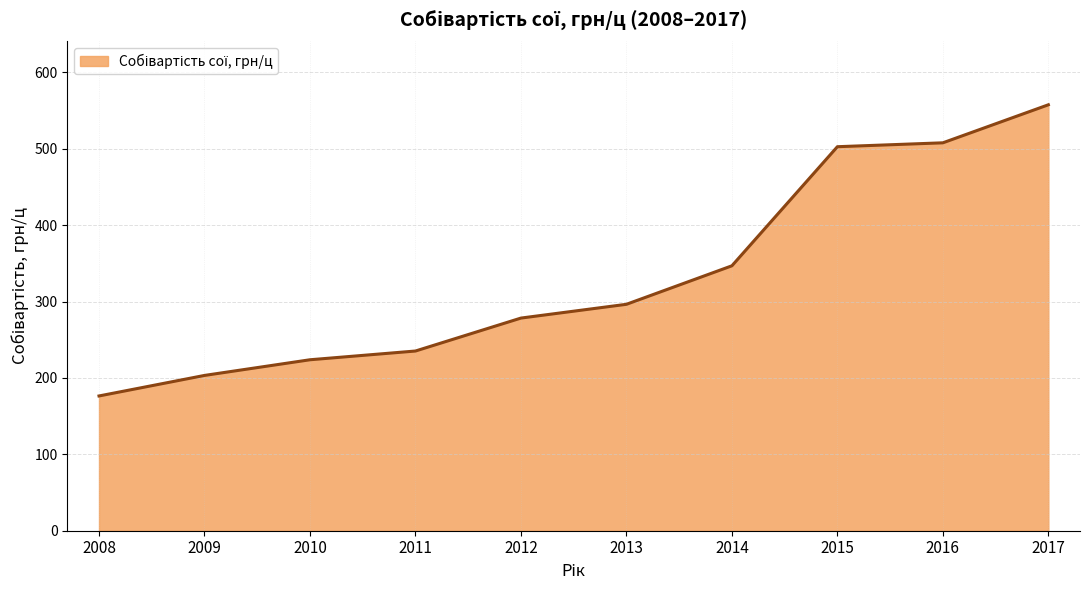

Reading left to right, extract all data points from this chart.

176.4	203.3	223.8	235.2	278.4	296.4	346.8	502.7	507.8	557.6